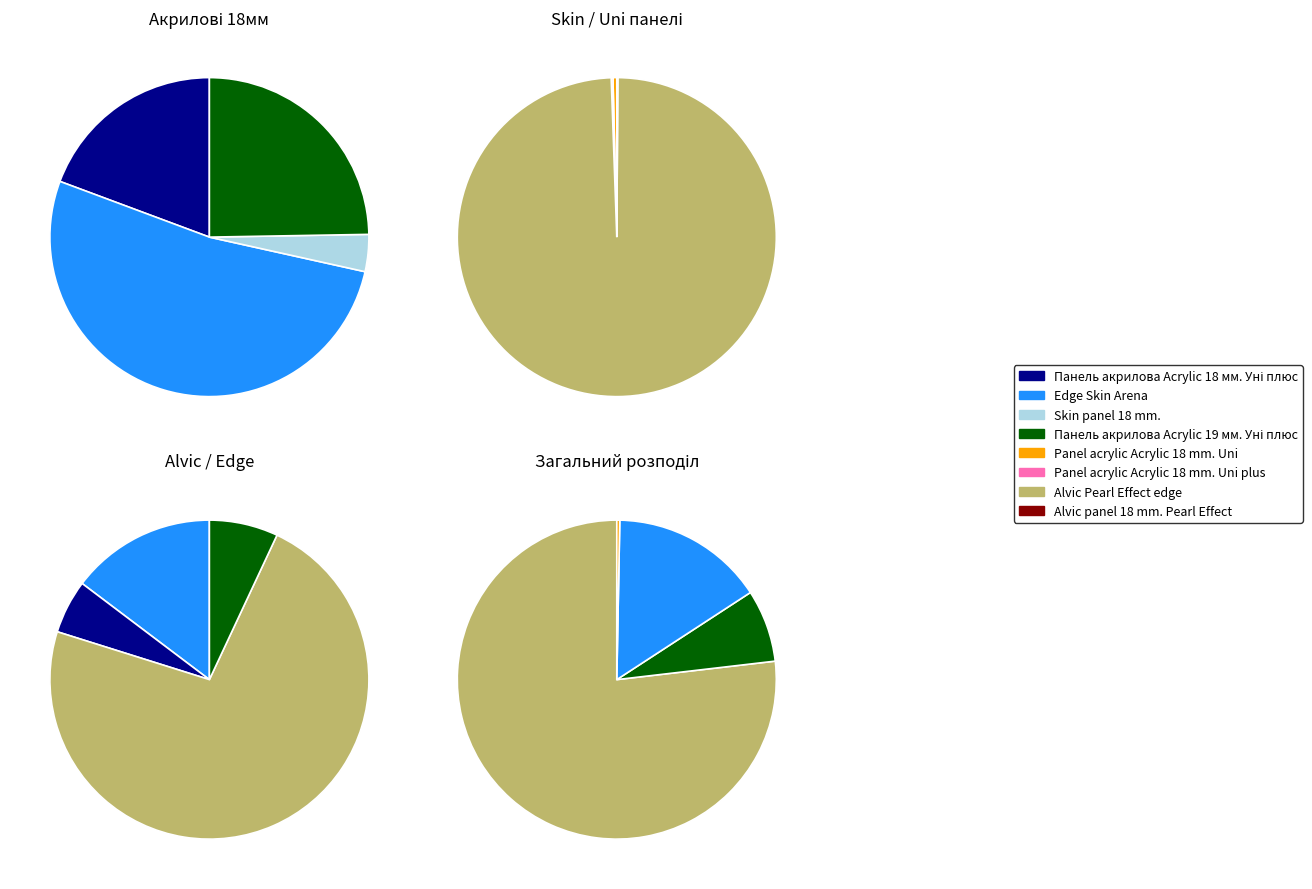

Count the number of slices in the pie.

8